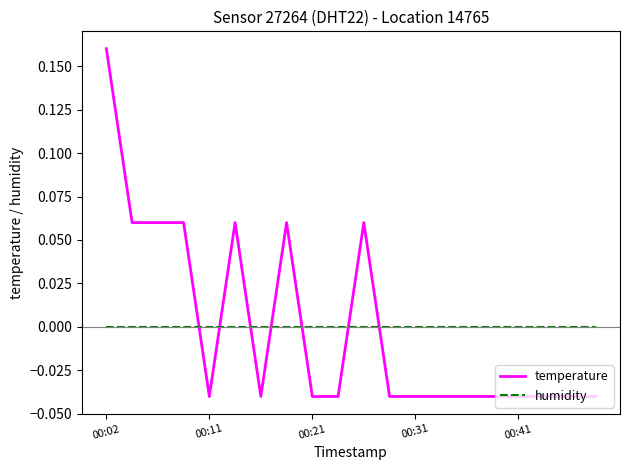

Which series has the largest range (max minus min)?

temperature